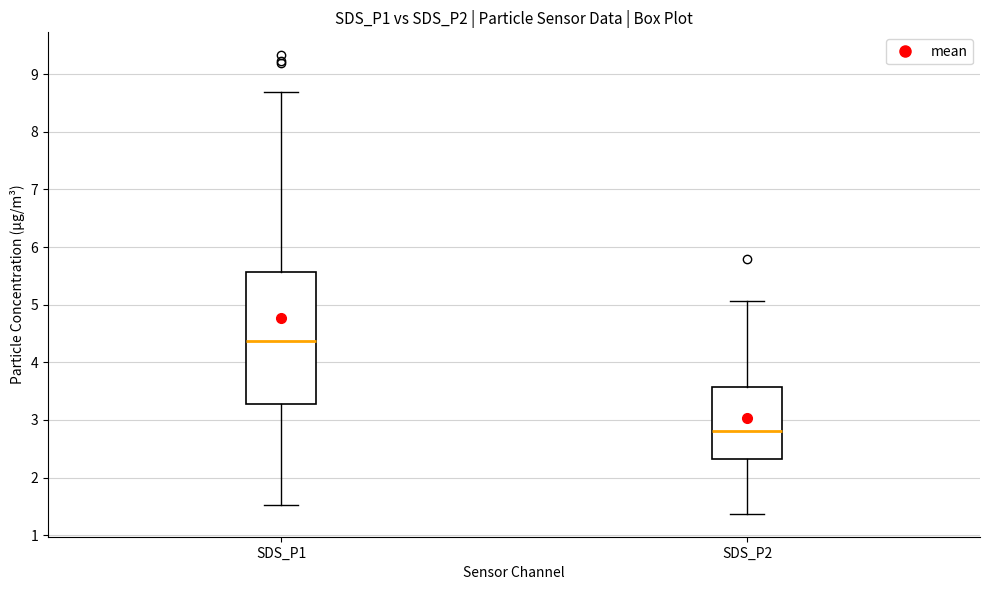

Reading left to right, read every box against the y-axis: the position of its median line, the range the box covers, and the ends of its whiskers. The values are not printed on the chart, so give them approximately, as read against the axis.

SDS_P1: median 4.4, box 3.3 to 5.6, whiskers 1.5 to 8.7
SDS_P2: median 2.8, box 2.3 to 3.6, whiskers 1.4 to 5.1